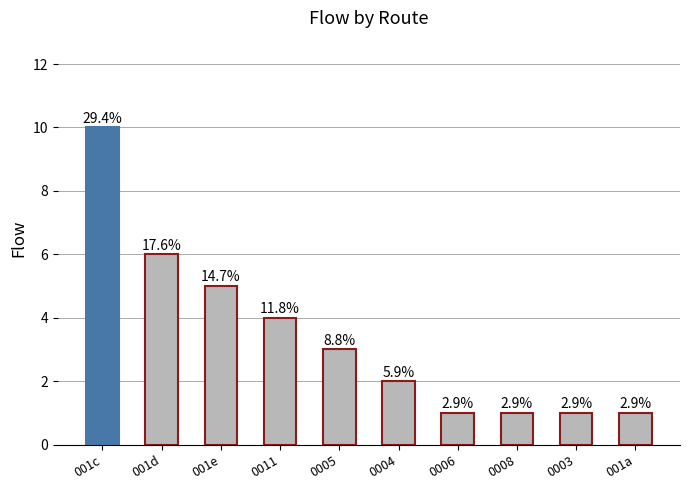

Approximately how many times larger is the value at 0011 compared to 0006?

4.0